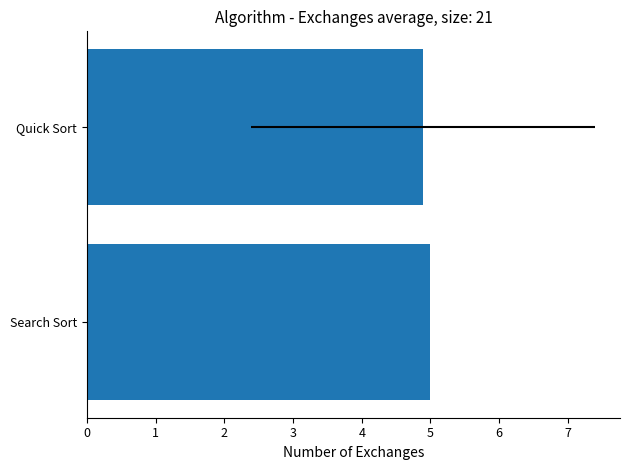

True or false: the data shows 4.9 at Quick Sort.

True